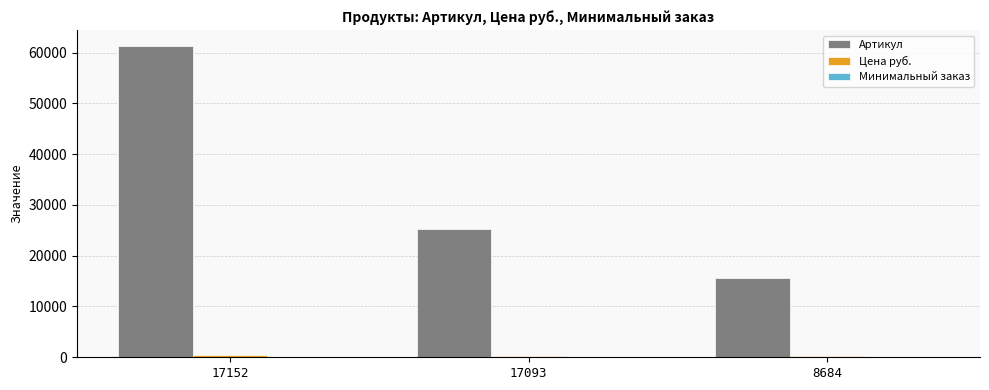

At which category is the sum across all series the highest?

17152